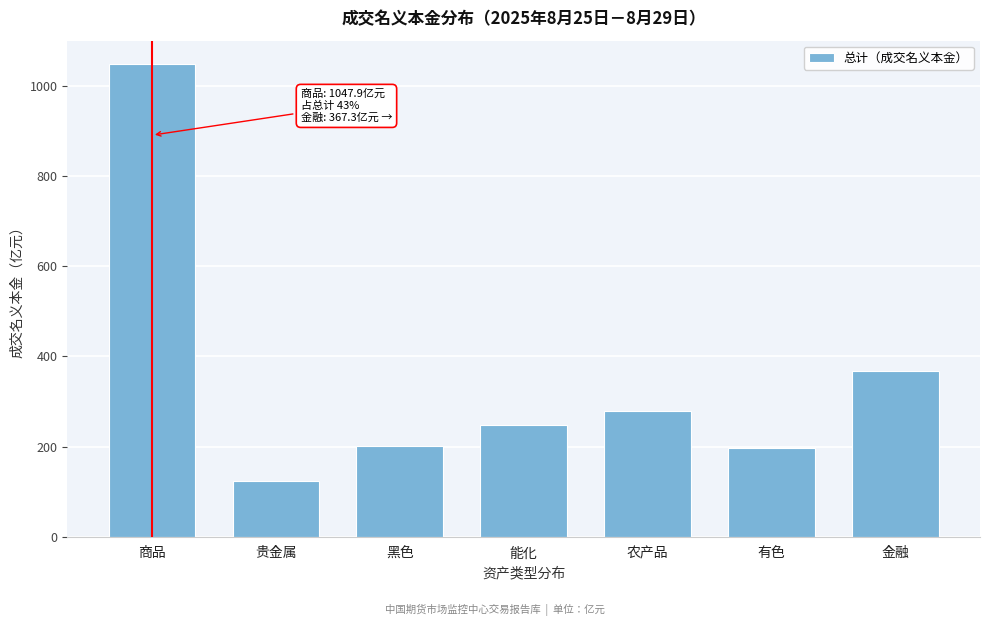

Reading left to right, extract all data points from this chart.

商品=1047.9	贵金属=124.1	黑色=201.6	能化=247.6	农产品=278.0	有色=196.5	金融=367.3